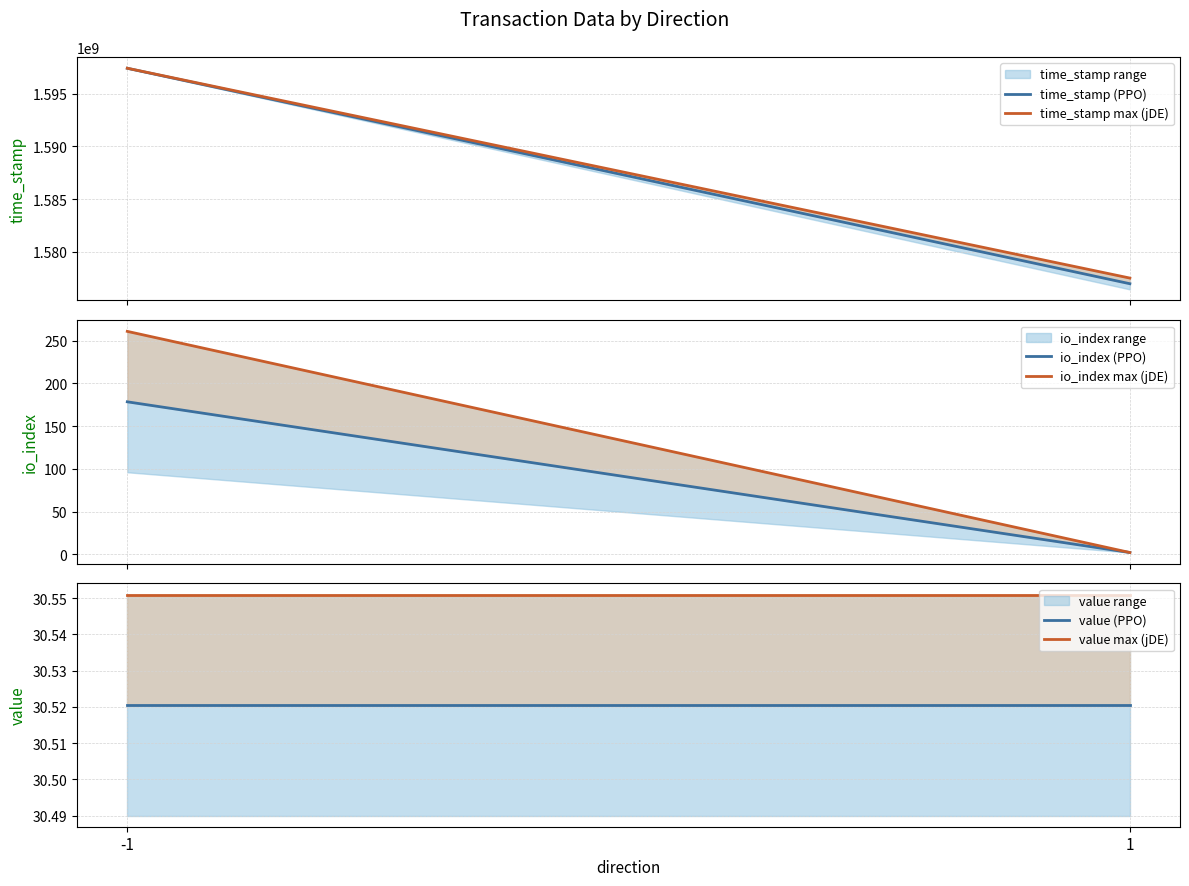

What is the minimum value shown in the chart?

2.0